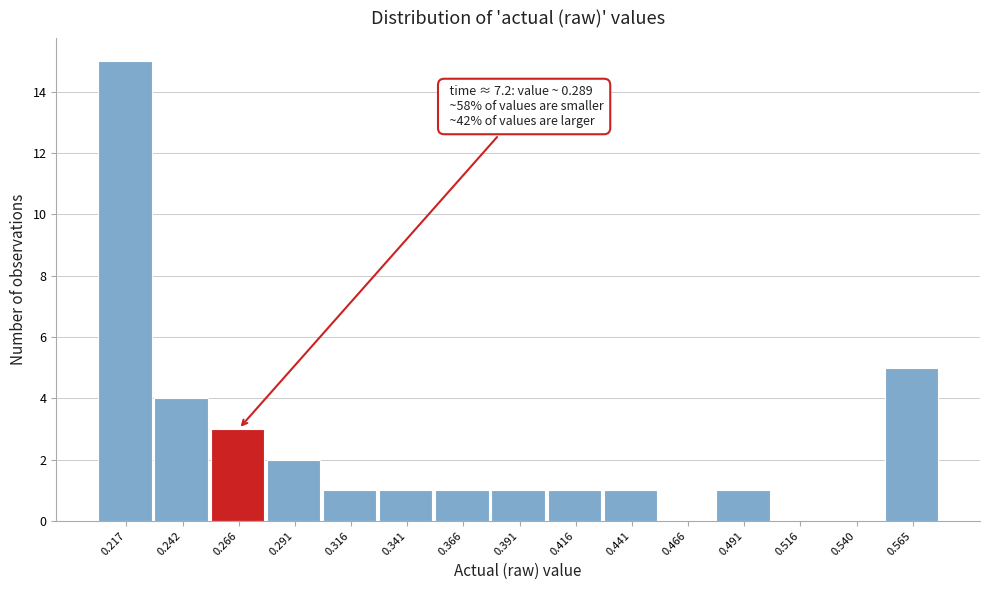

Reading left to right, list all the values displayed in this chart.

0.217=15	0.242=4	0.266=3	0.291=2	0.316=1	0.341=1	0.366=1	0.391=1	0.416=1	0.441=1	0.466=0	0.491=1	0.516=0	0.540=0	0.565=5